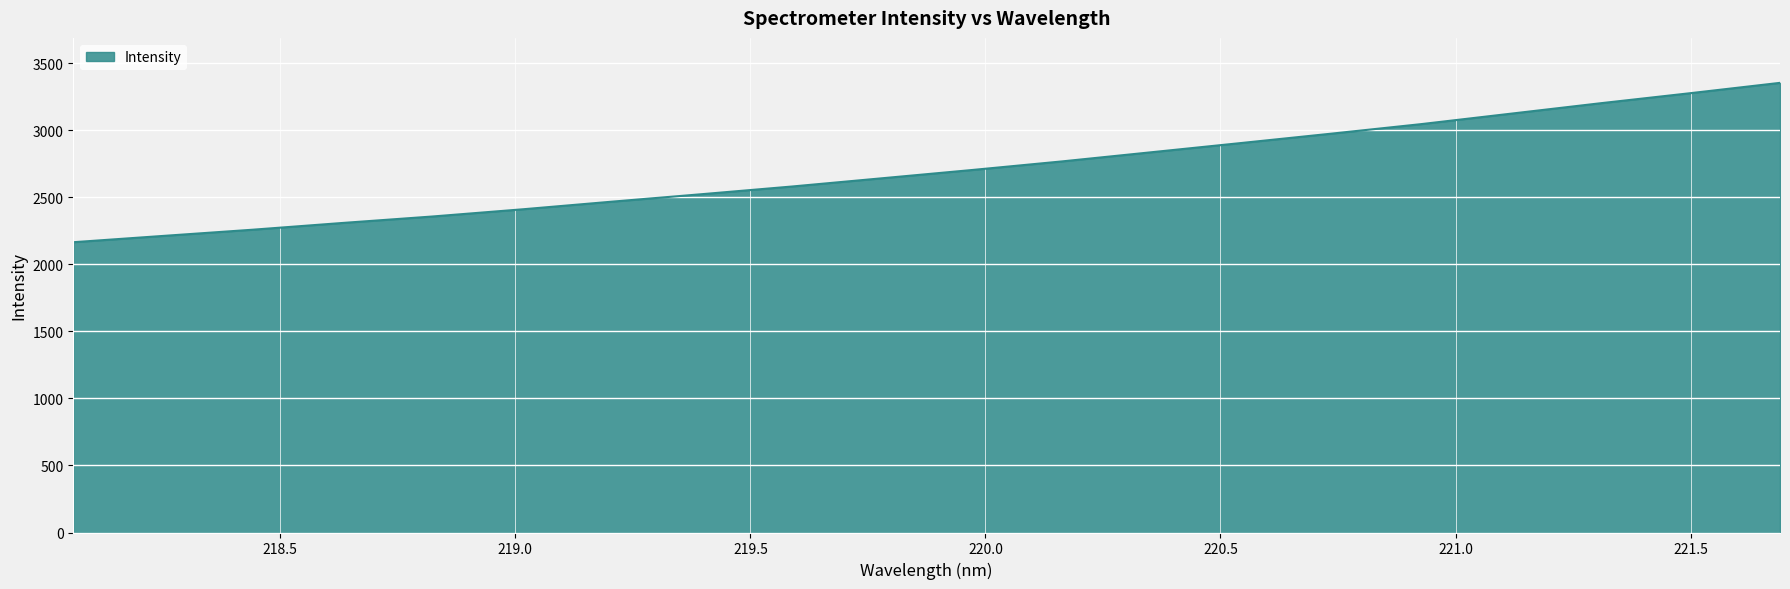

What is the maximum value shown in the chart?

3352.6